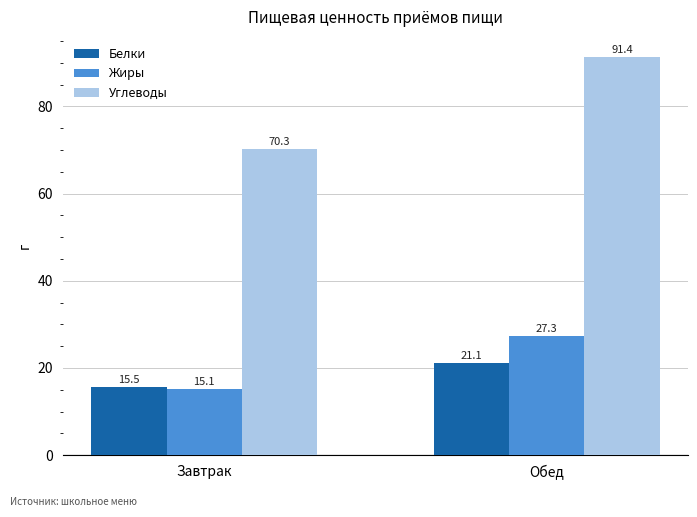

What is the lowest value of the Белки series?

15.5